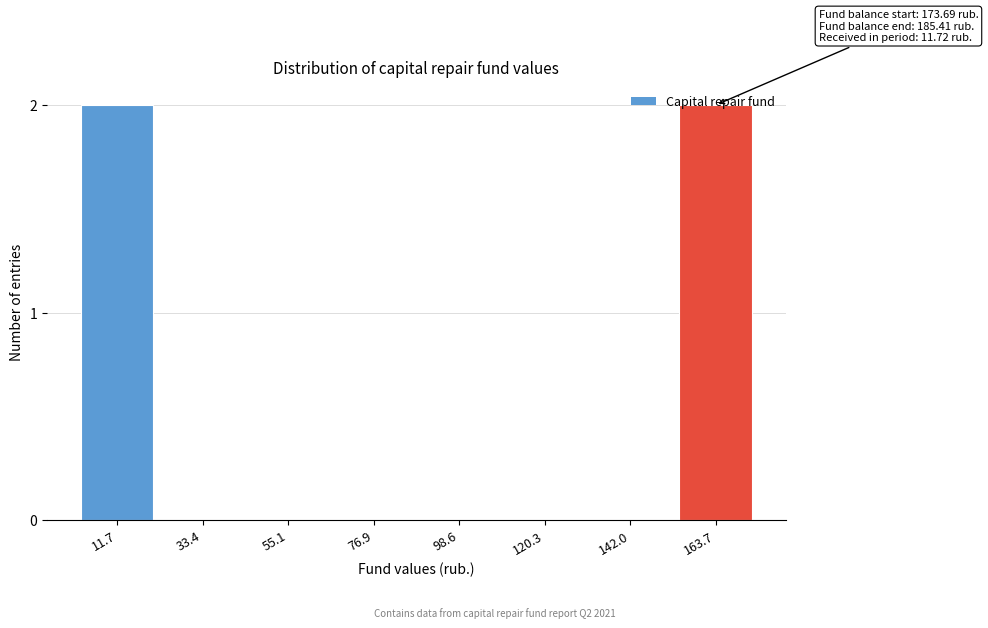

What is the sum of all values?

4